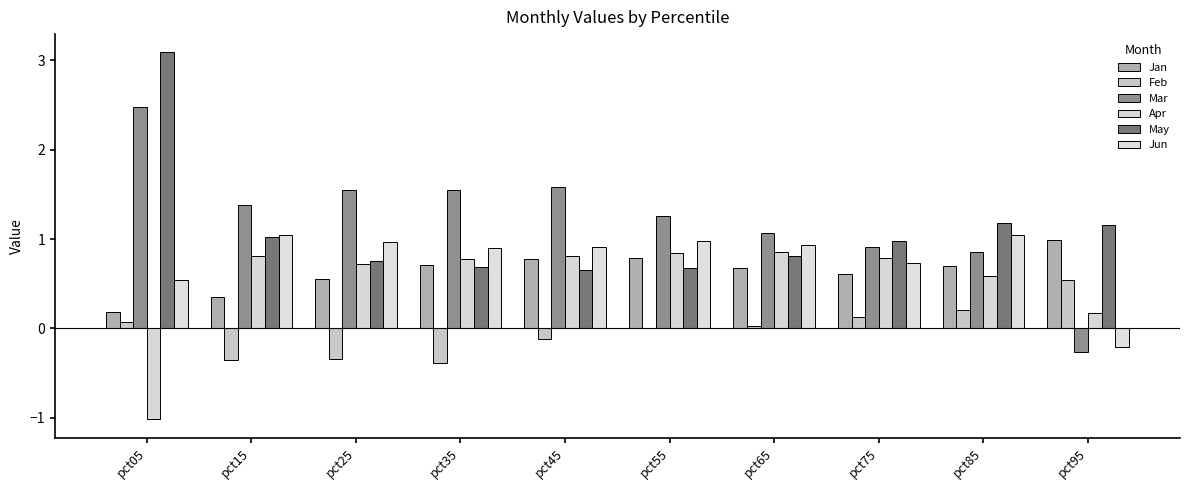

True or false: Jan has a value of 1.1 at pct65.

False